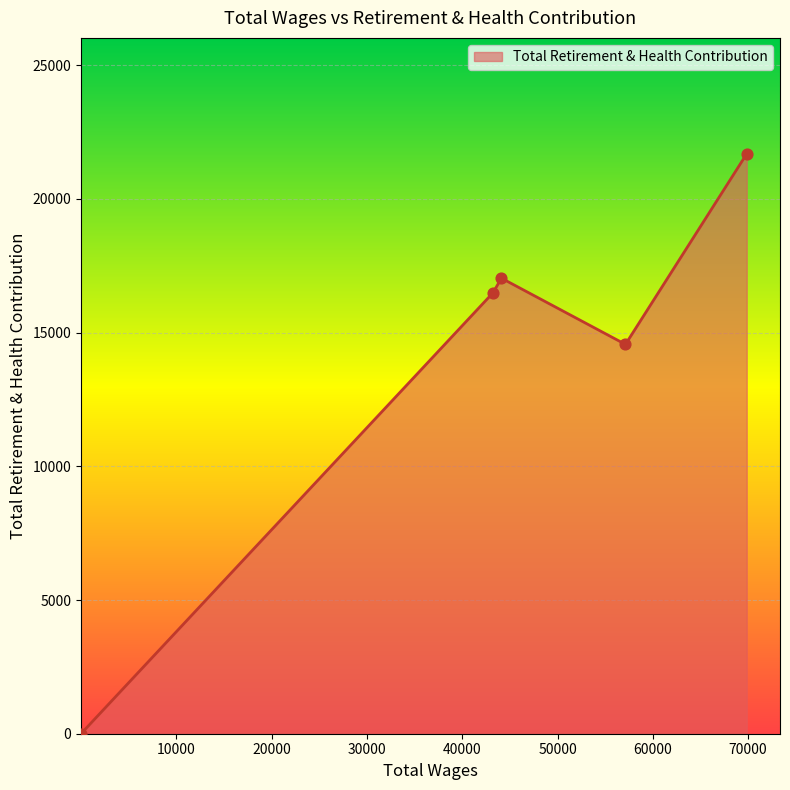

What is the average value?

13952